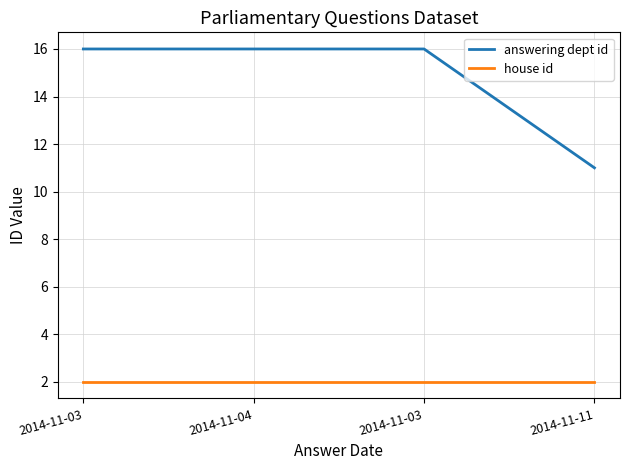

What are all the series names shown in the legend?

answering dept id, house id